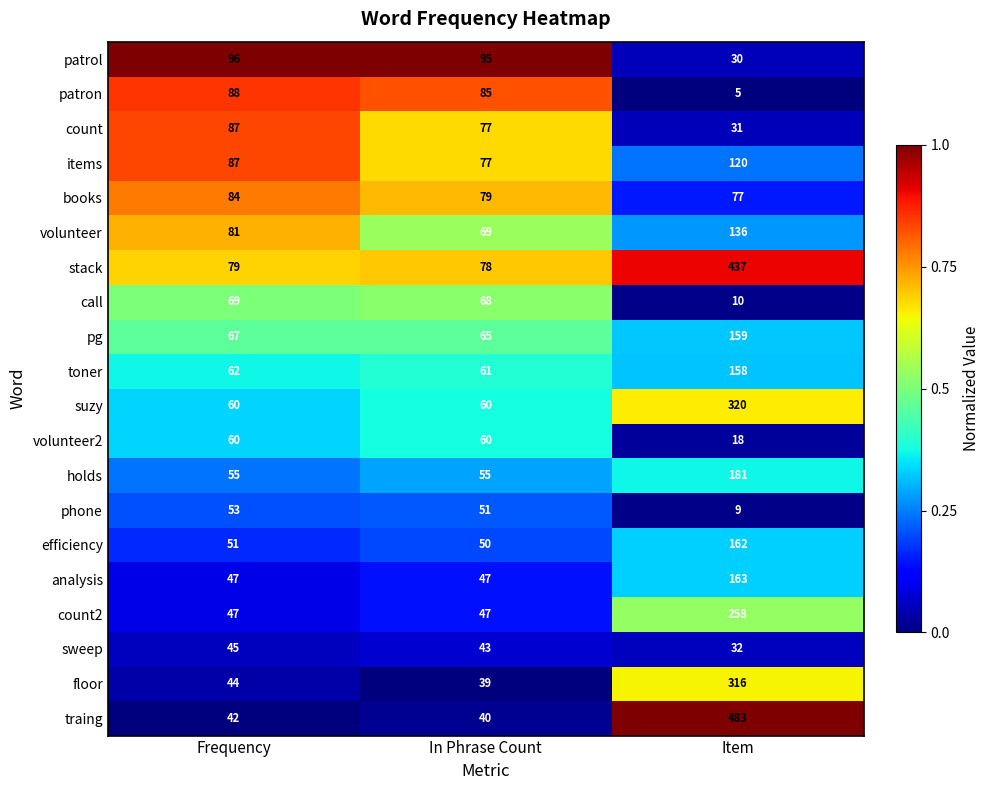

At which category is the sum across all series the highest?

Item